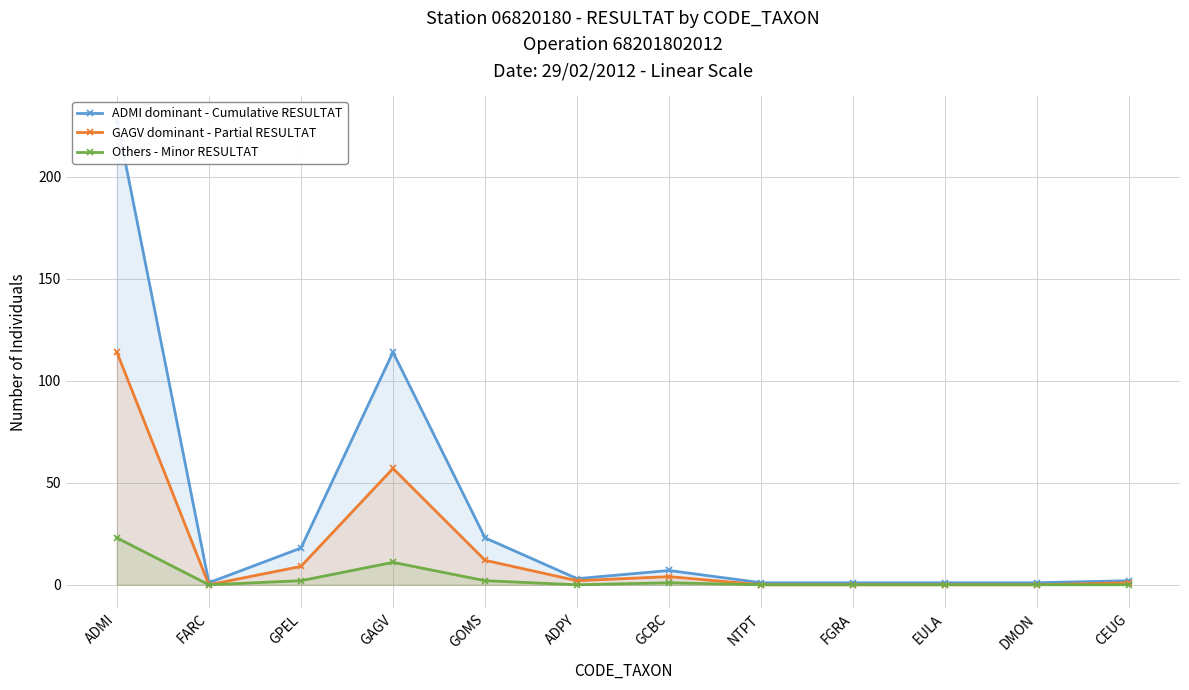

What is the total value across all series at GOMS?

37